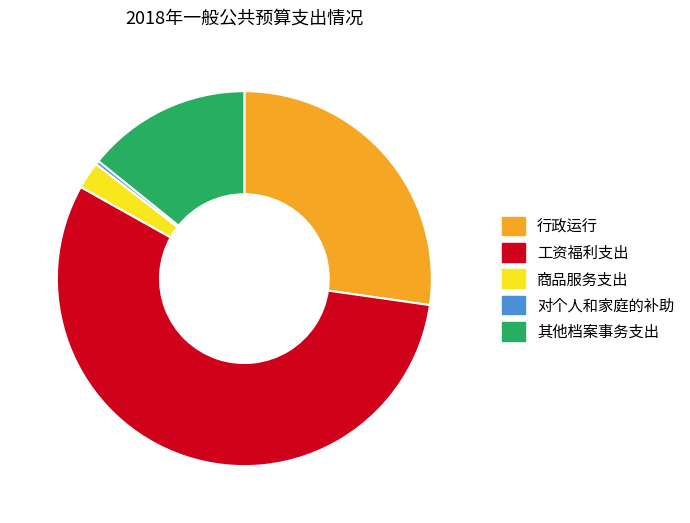

Is it true that 商品服务支出 is 2% of the pie?

True